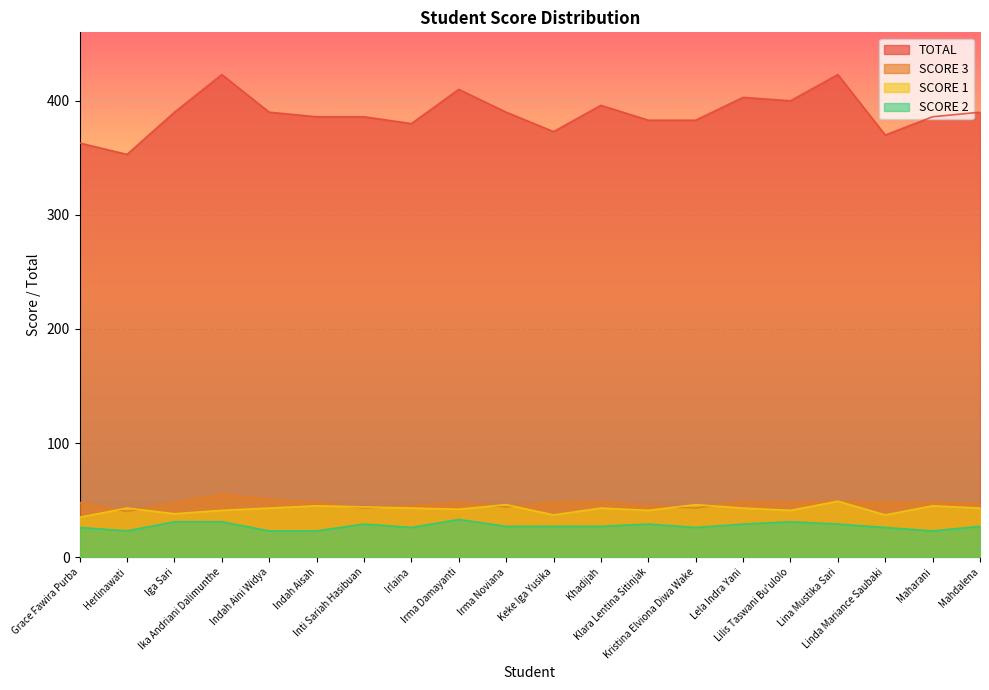

What is the difference between the second highest and minimum values in the SCORE 1 series?

11